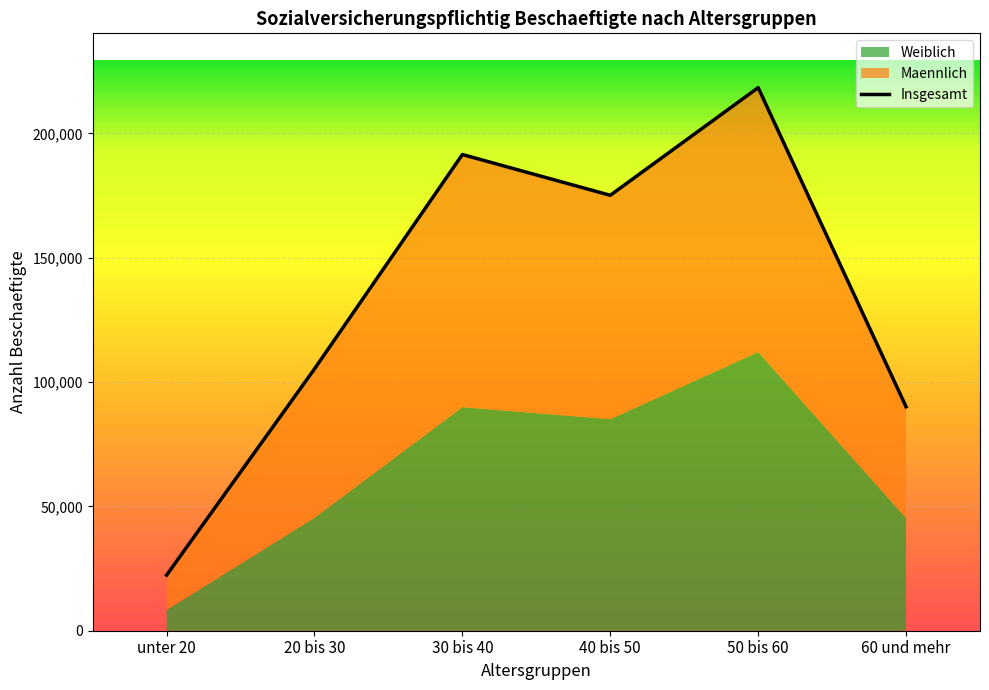

Rank the series at 30 bis 40 from highest to lowest value.

Insgesamt, Maennlich, Weiblich